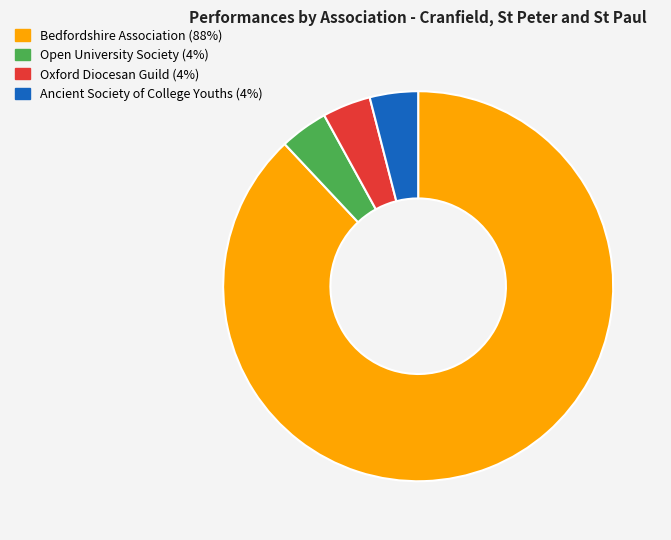

Is it true that Open University Society is 19% of the pie?

False